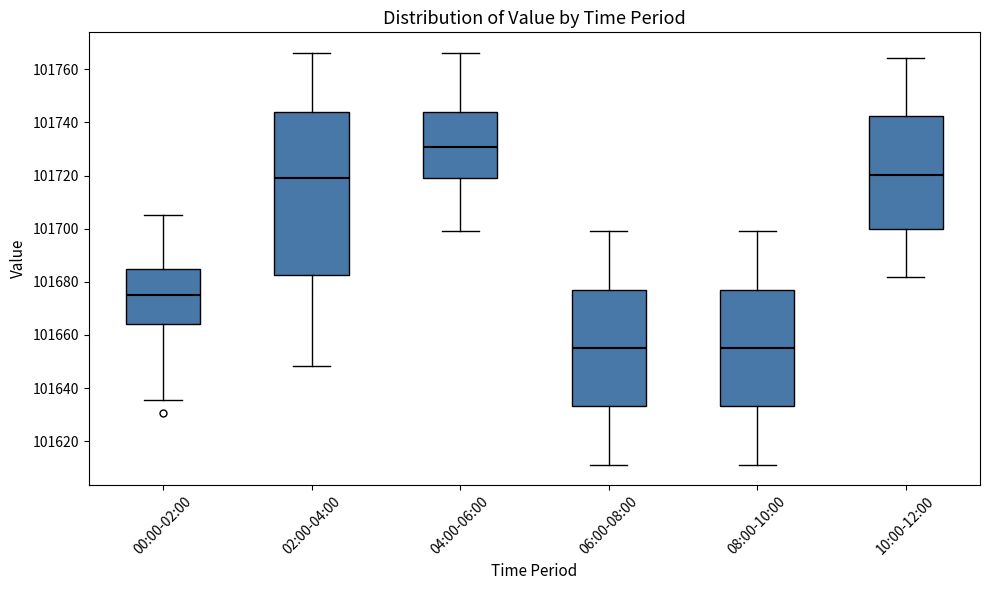

Which box's median line is the highest?

04:00-06:00